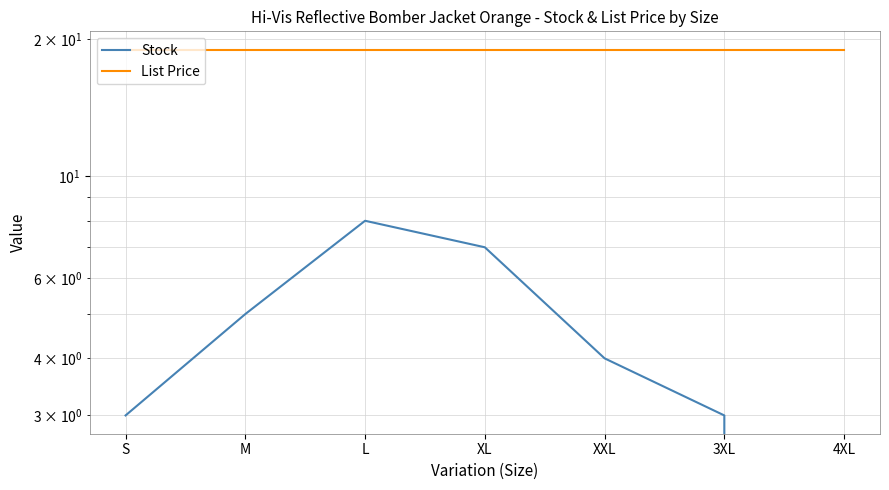

True or false: Stock has a value of 3.0 at 3XL.

True